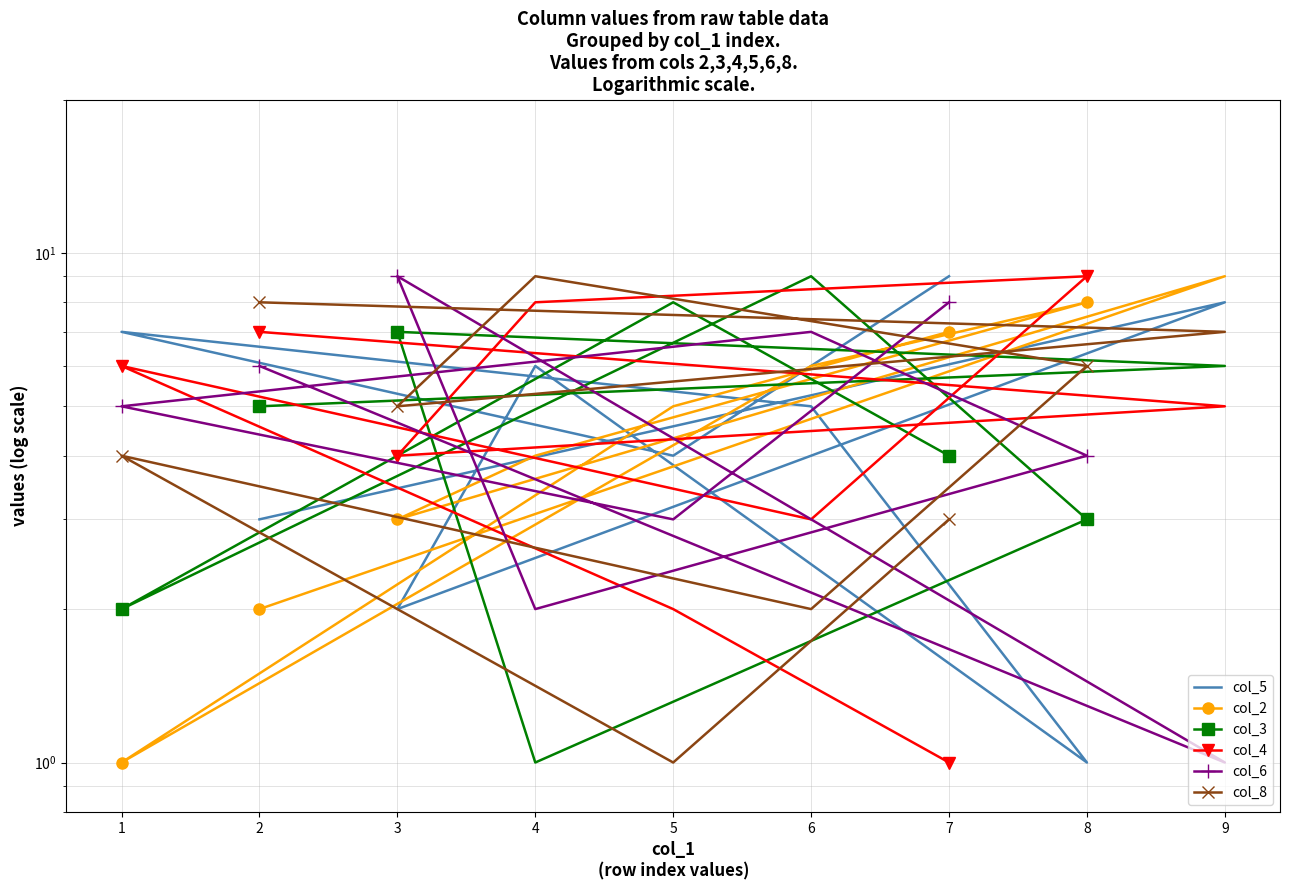

Is this an area chart (filled region under the line)?

No